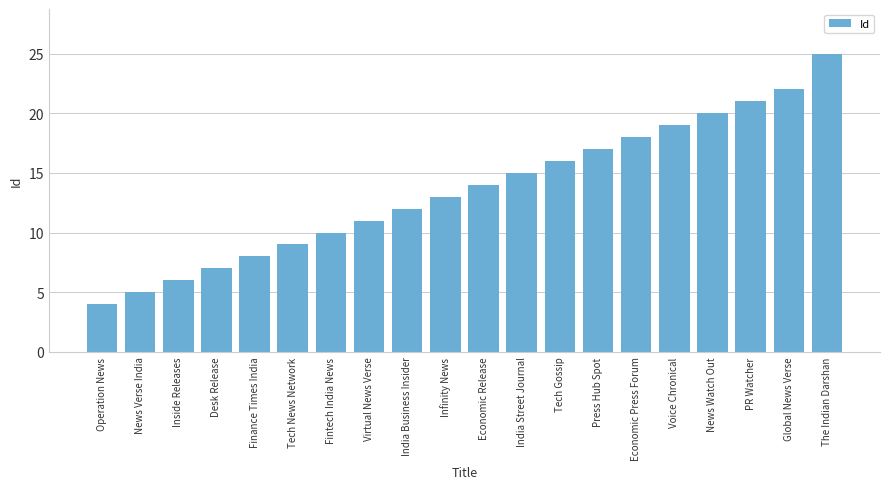

Which label corresponds to the largest value in the chart?

The Indian Darshan